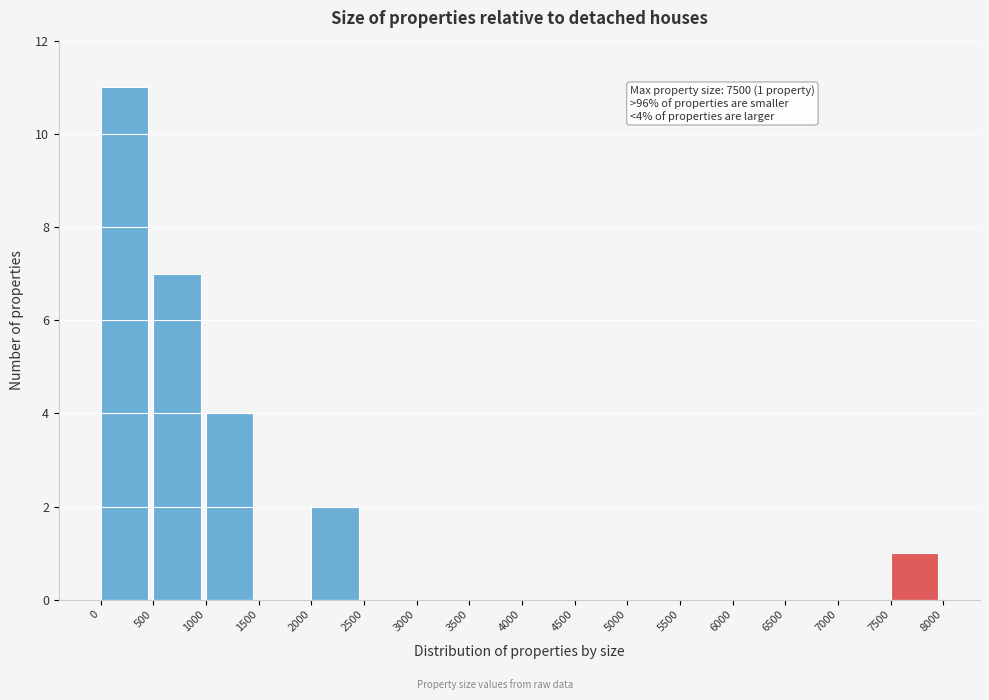

Over which range of the x-axis is the bar tallest?

0 to 500